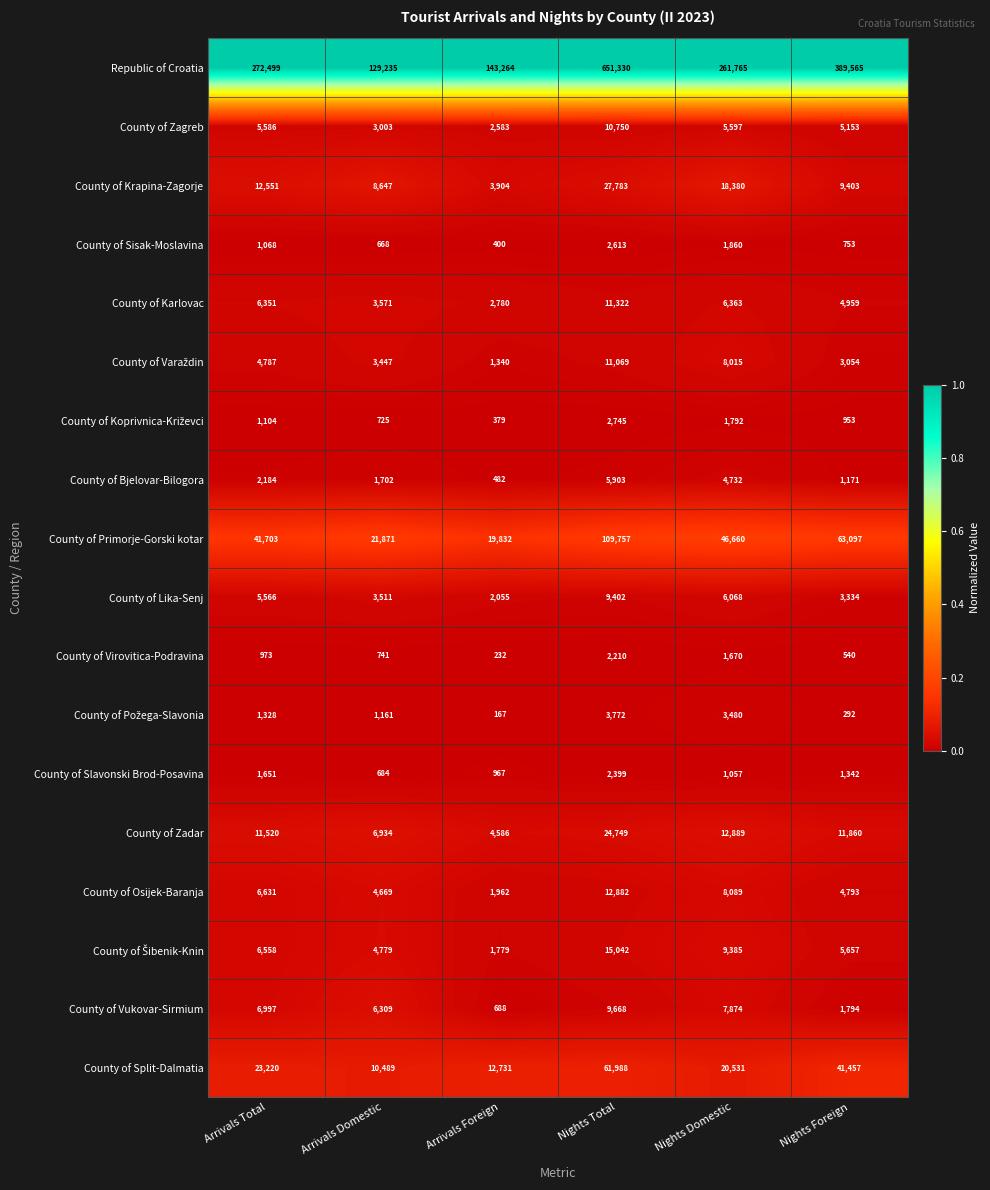

The County of Zadar series shows 4774 at Arrivals Total. True or false?

False